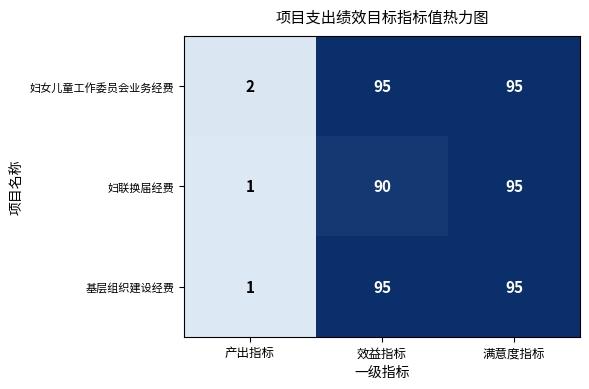

What is the spread (max minus min) of values at 效益指标?

5